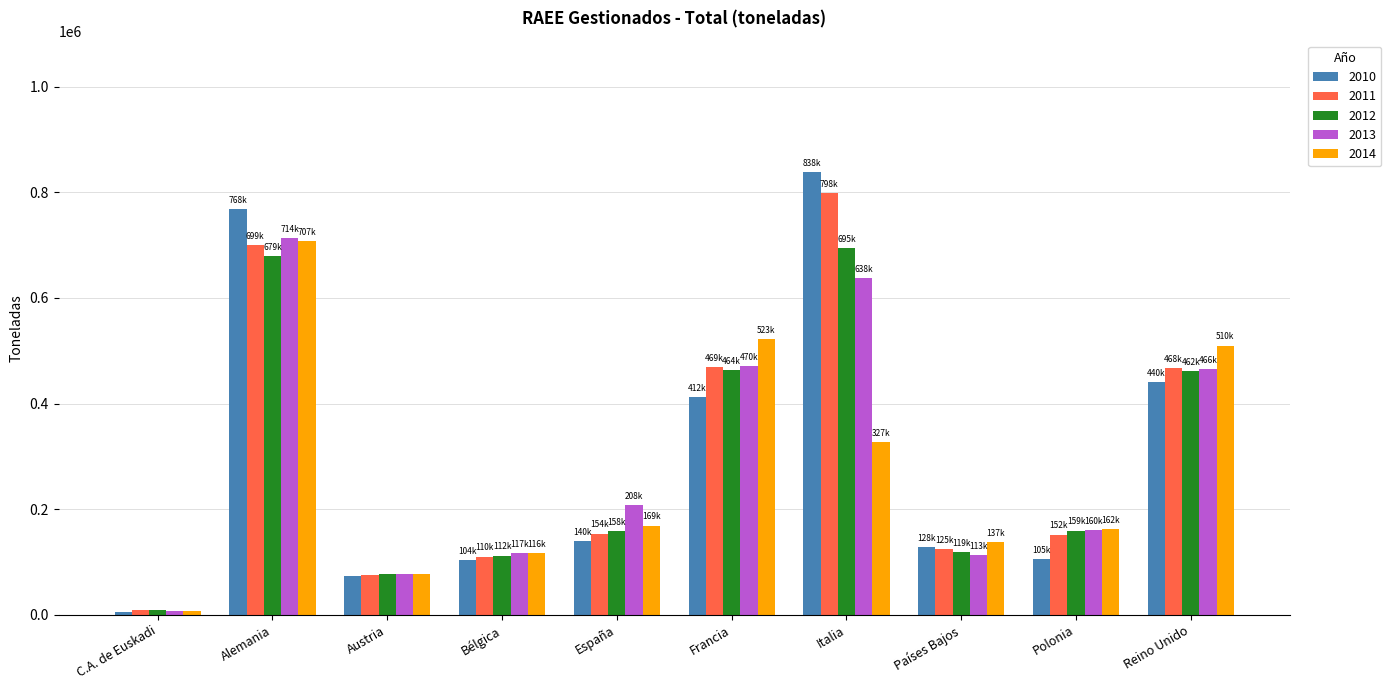

Is the value of 2013 at C.A. de Euskadi greater than the value of 2012 at Alemania?

No